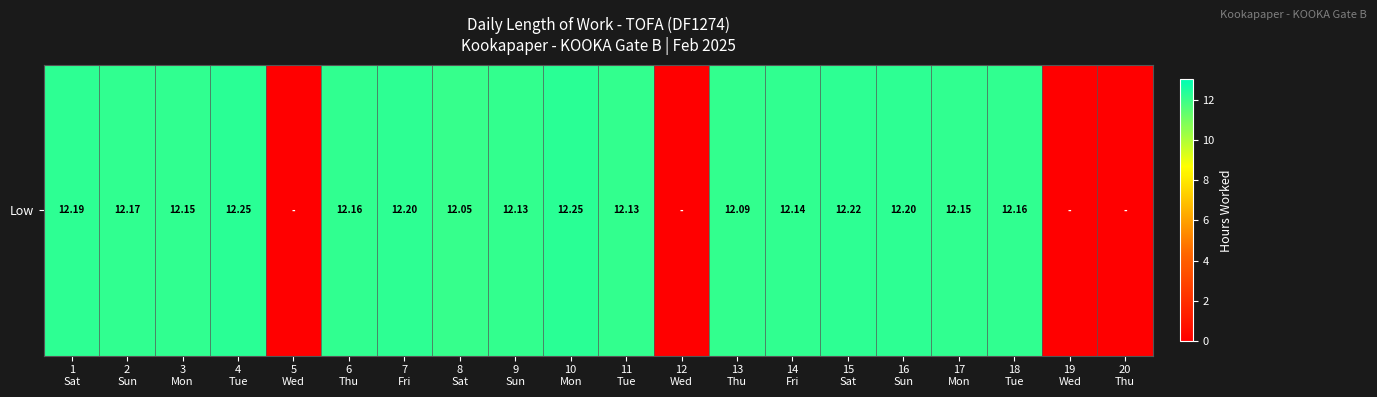

At which label does the data first exceed 12?

1
Sat